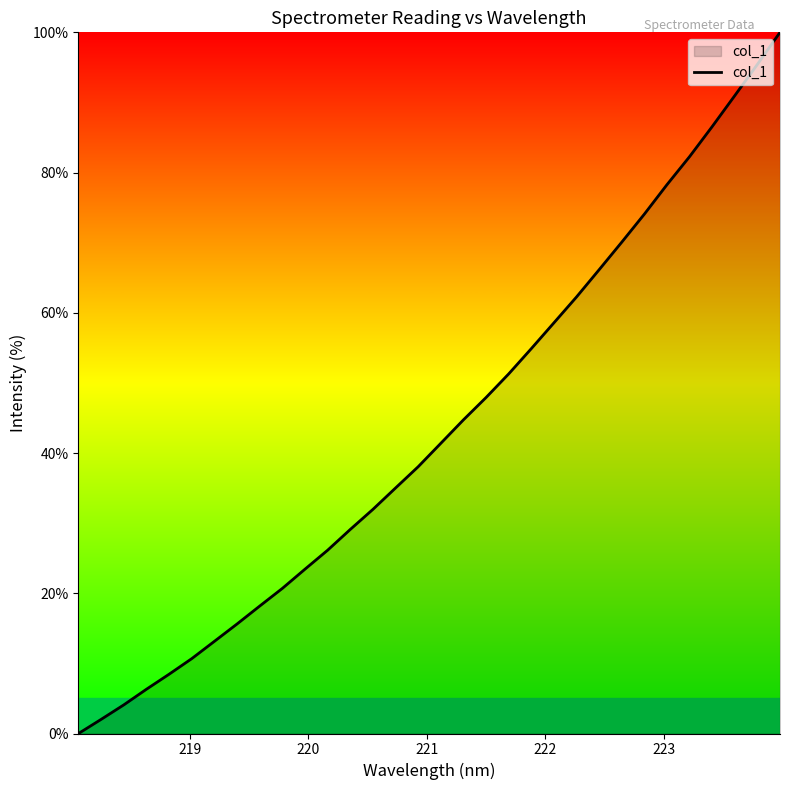

What is the sum of all values?

1387.8